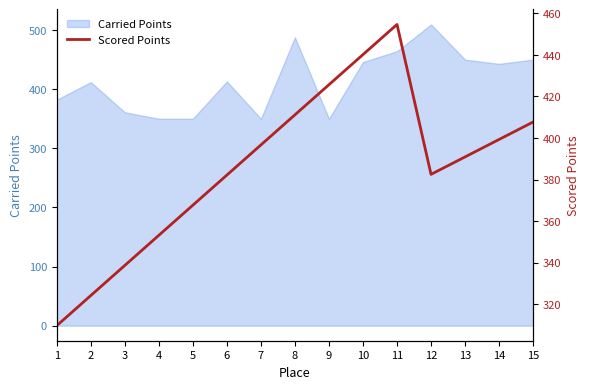

Which category has the highest value in the Carried Points series?

12